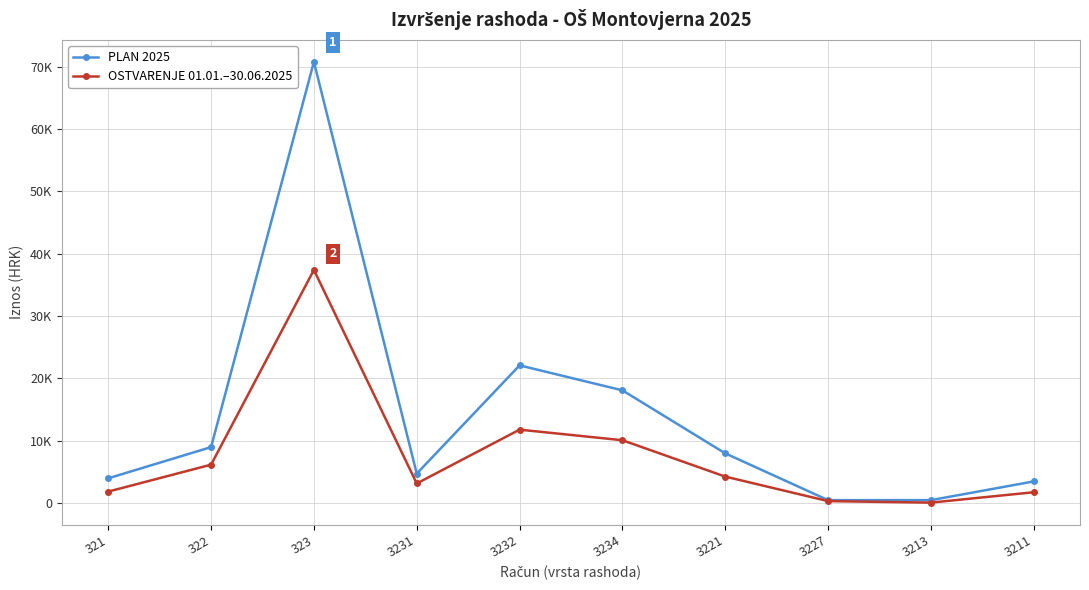

What is the total value across all series at 323?

108143.3